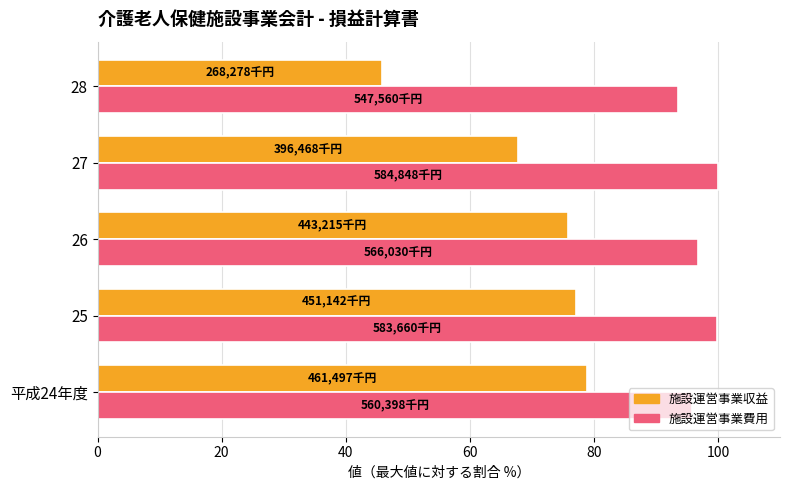

Which series has the widest spread of values?

施設運営事業収益